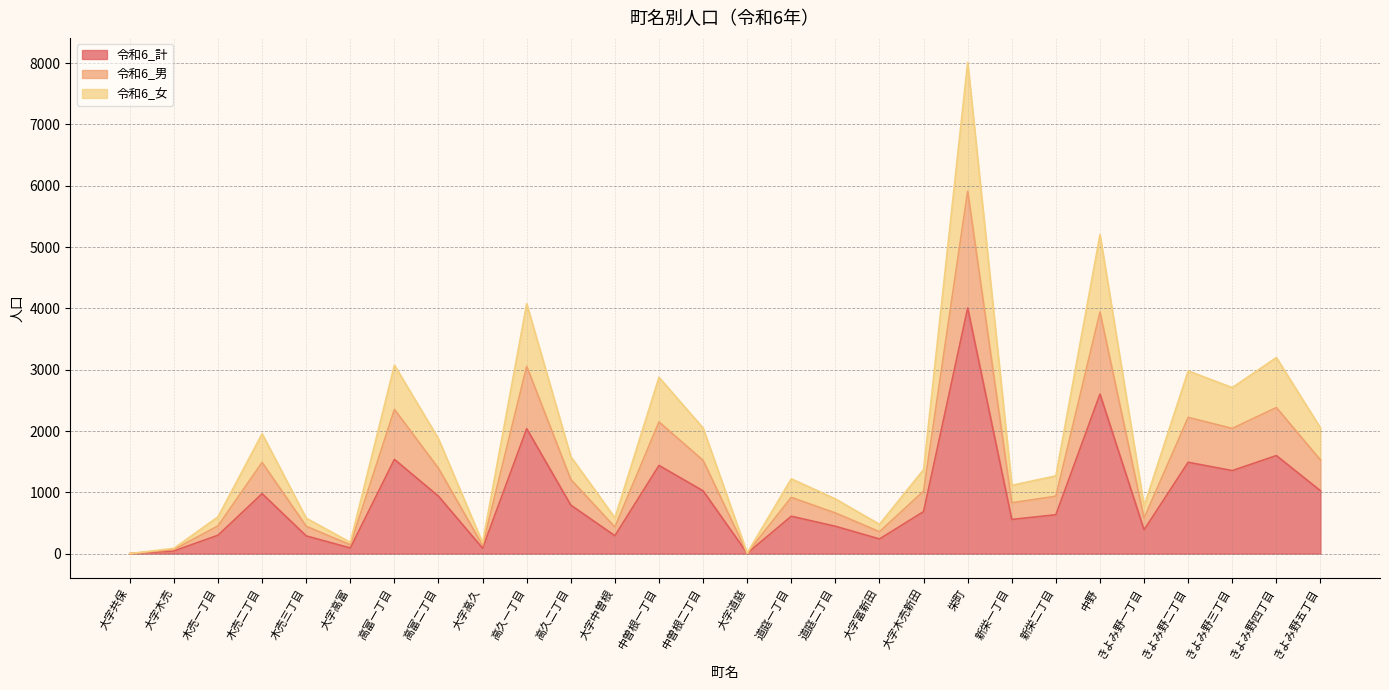

What is the sum of the 令和6_男 values at 高久一丁目 and 大字富新田?

3411